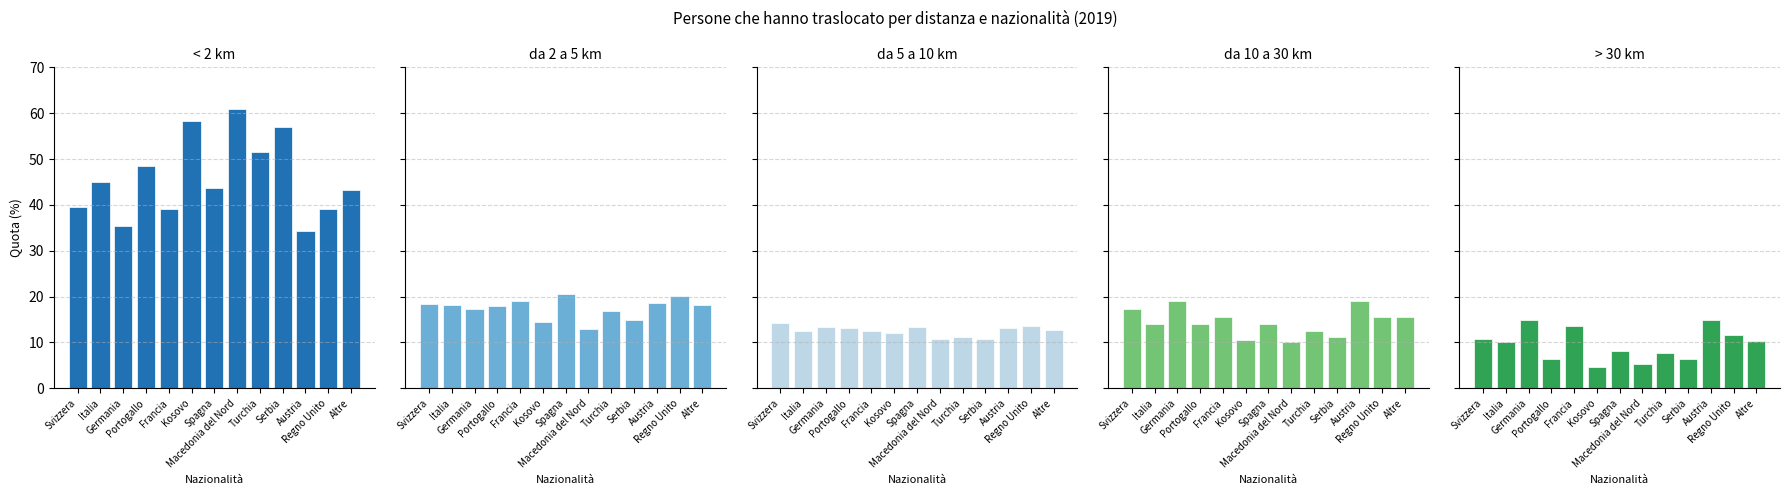

What is the label of the 8th bar from the right?

Kosovo